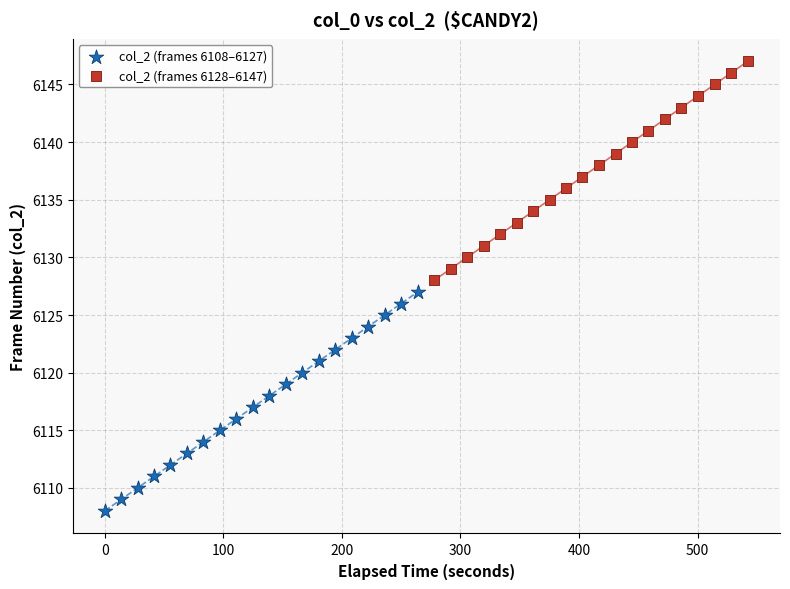

Which series contains the lowest Y value?

col_2 (frames 6108–6127)